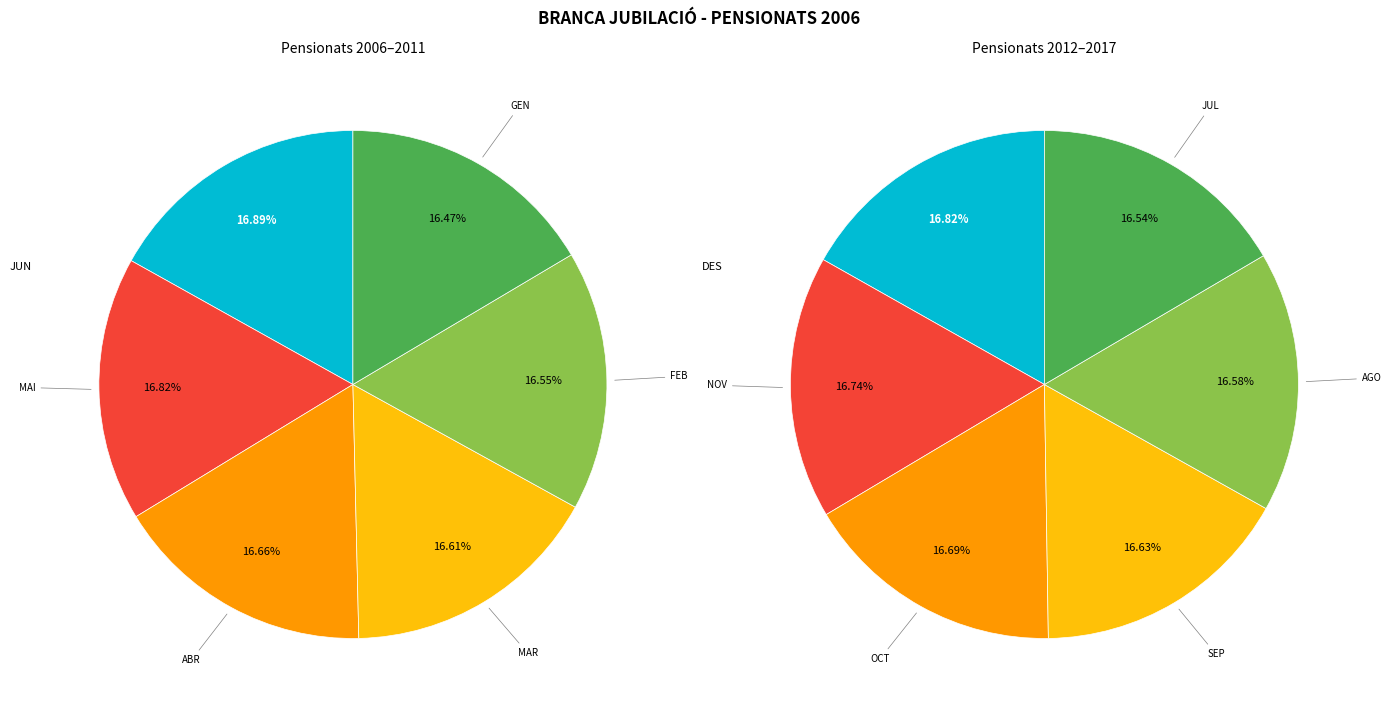

Between NOV and DES, which is larger?

DES